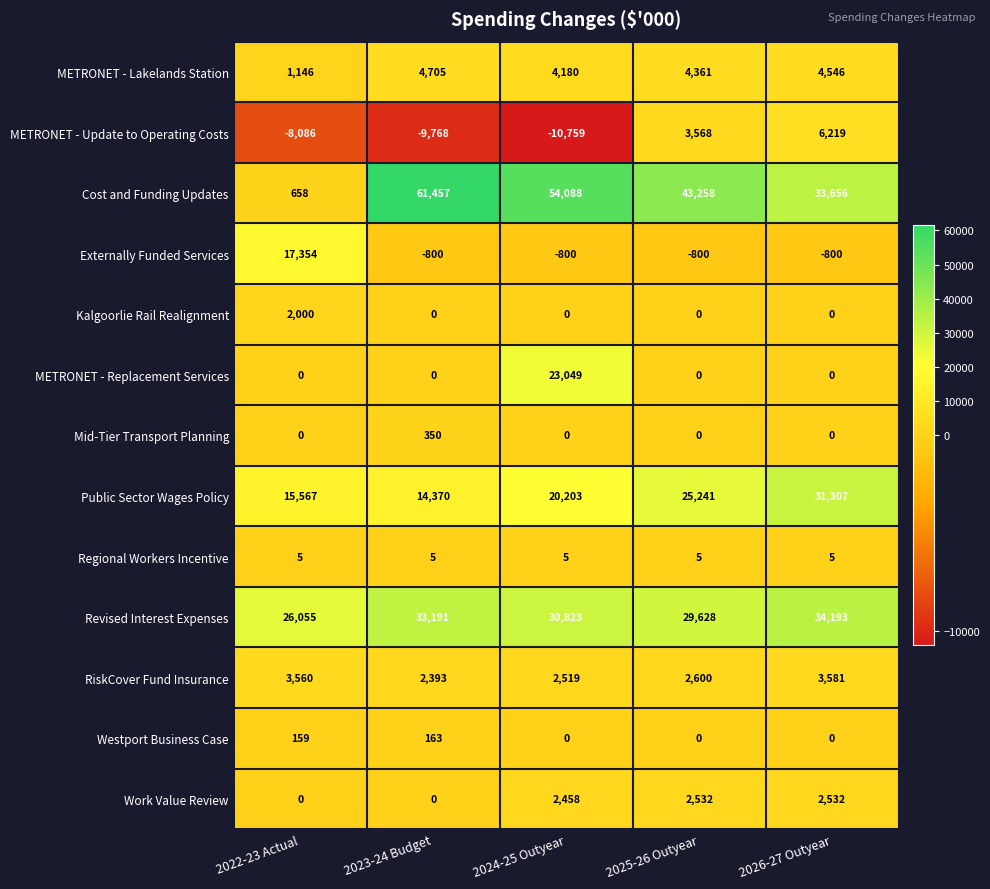

What is the minimum value shown in the chart?

-10759